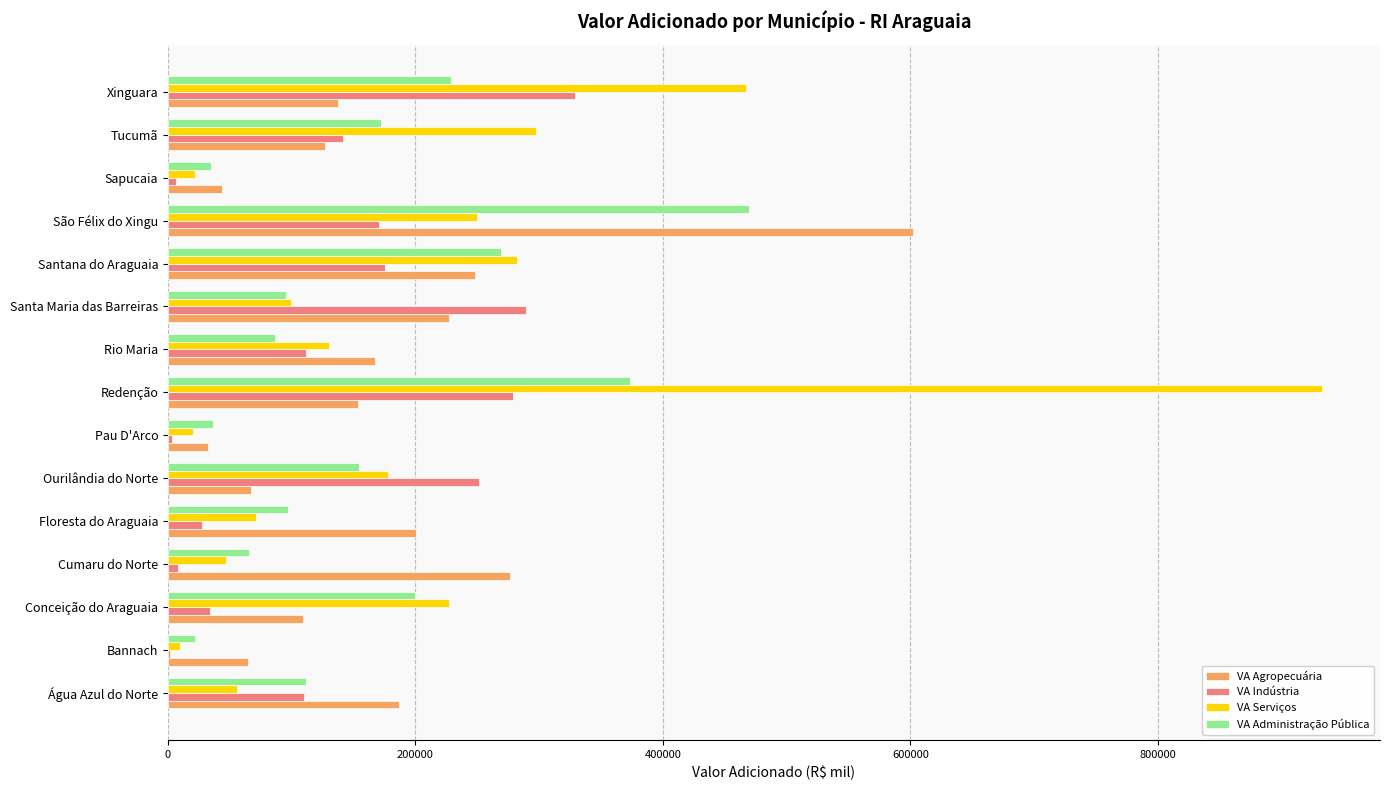

What is the total value across all series at Floresta do Araguaia?

395968.3